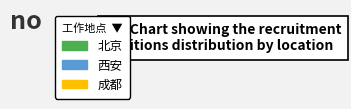

Is 北京 the majority of the pie?

Yes